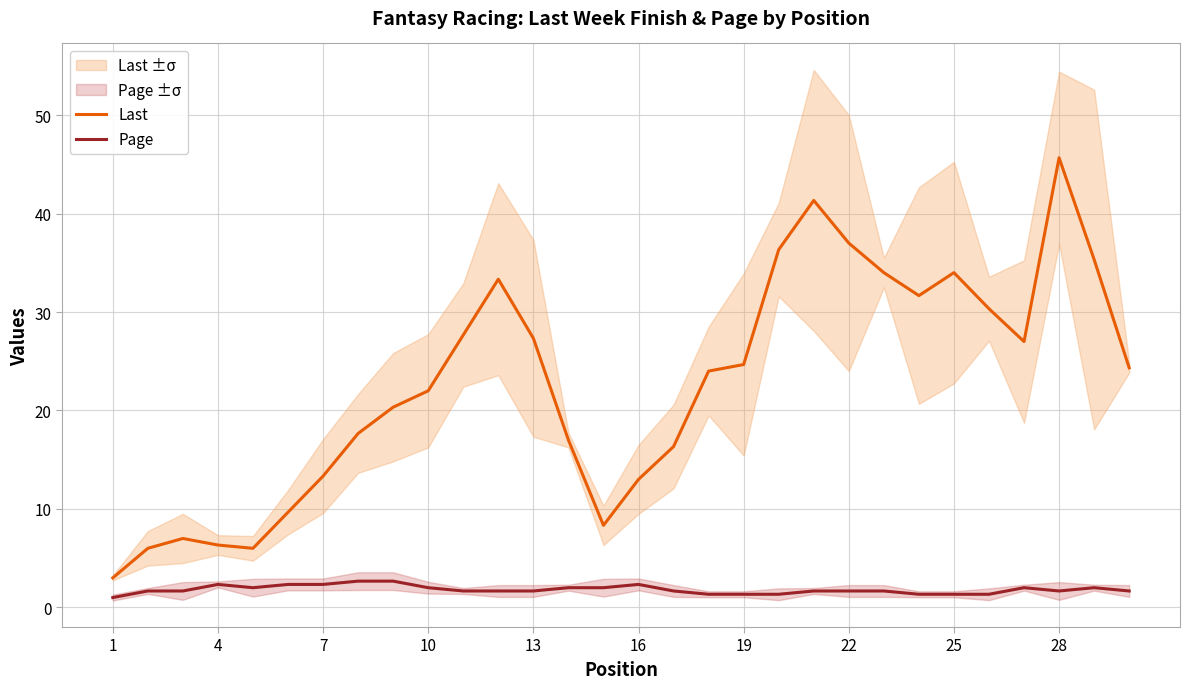

Is it true that Page equals 1.7 at 28?

True